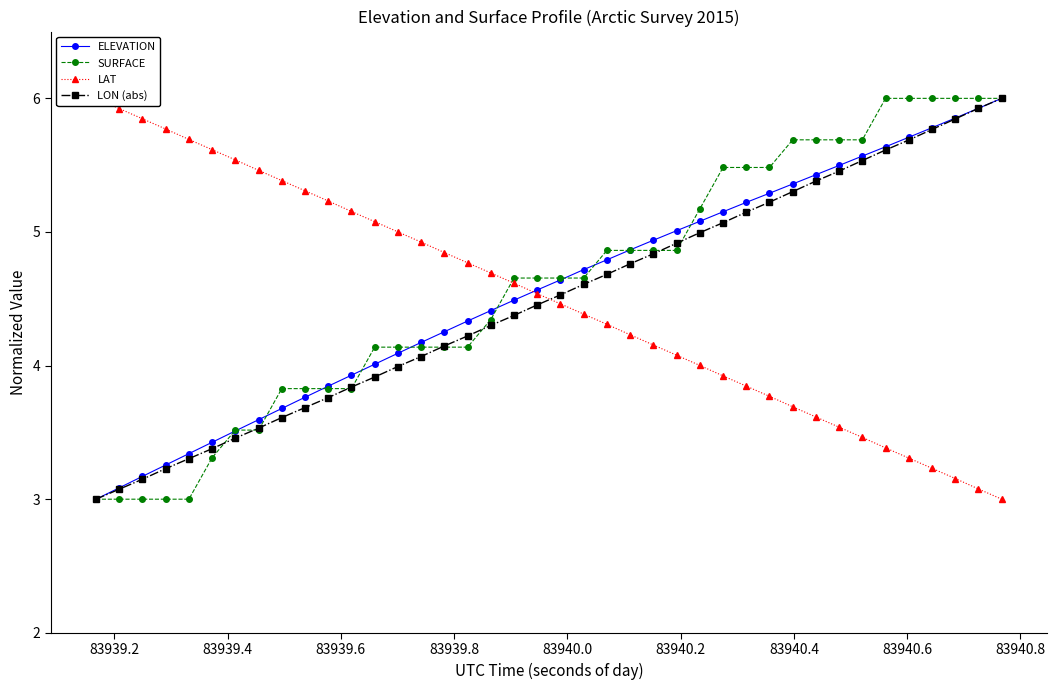

What are all the series names shown in the legend?

ELEVATION, SURFACE, LAT, LON (abs)